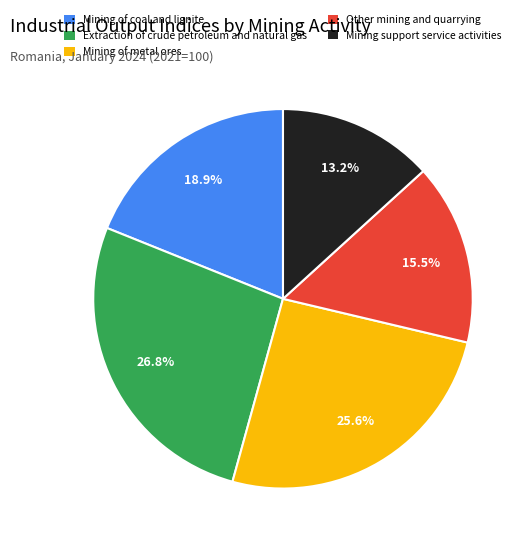

True or false: Mining support service activities accounts for 13% of the total.

True